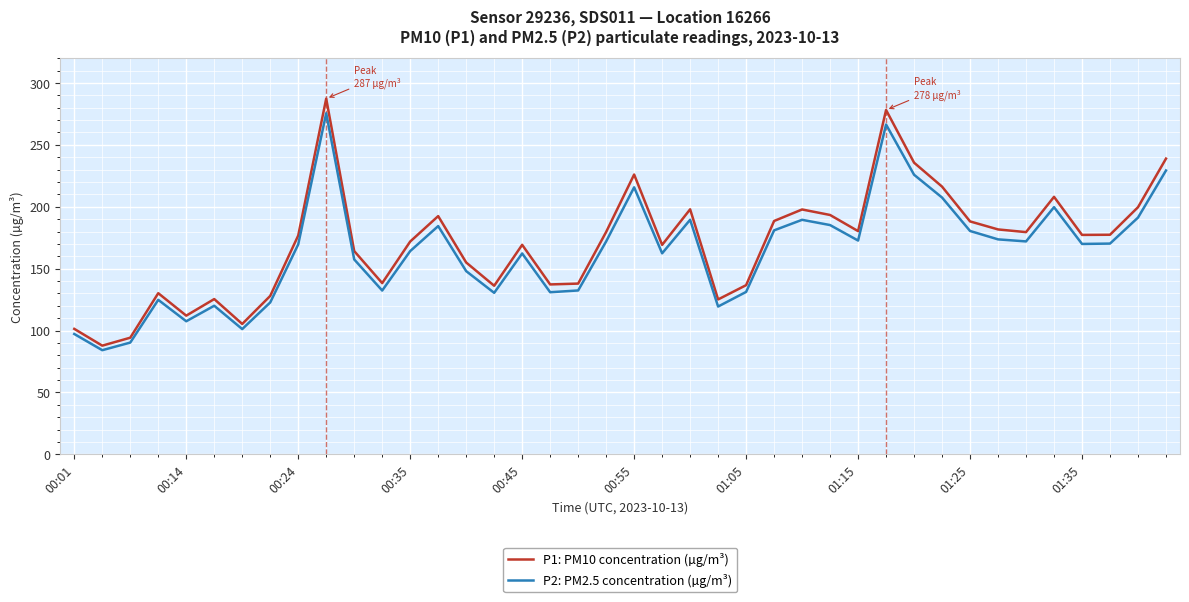

Which series has the largest range (max minus min)?

P1: PM10 concentration (µg/m³)